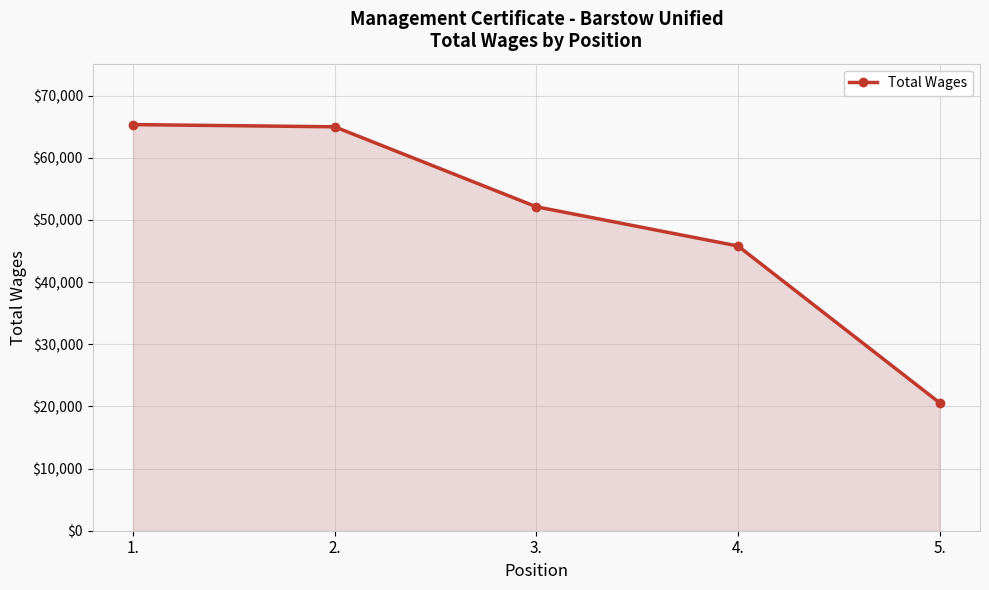

What is the label of the 5th point from the left?

5.